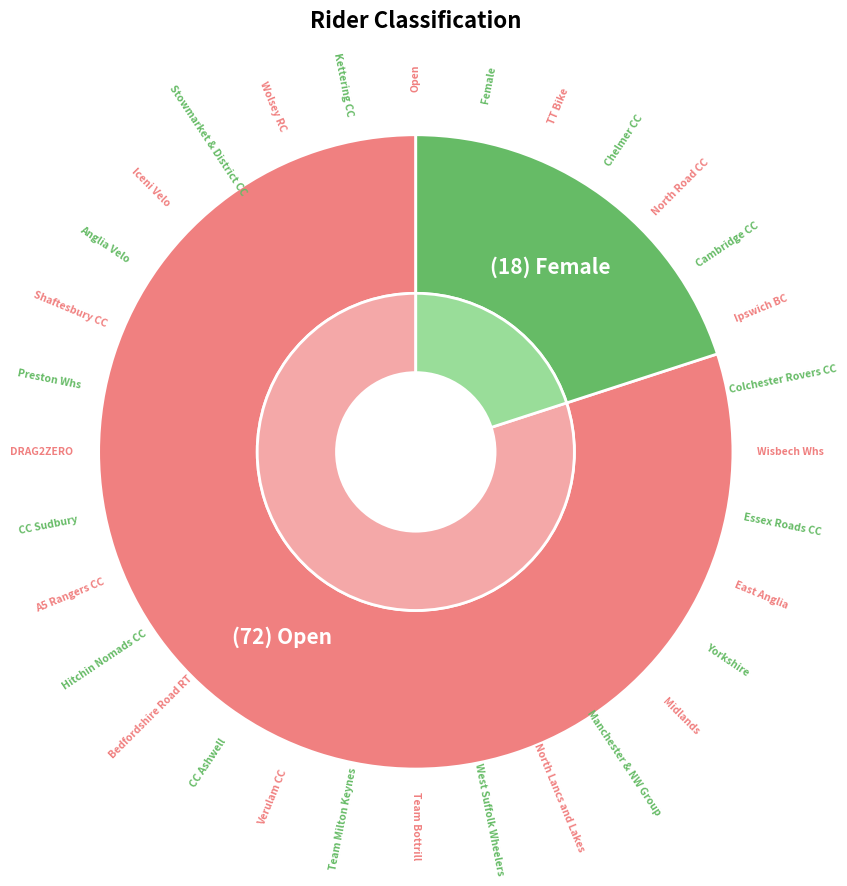

Does any single category account for the majority?

Yes